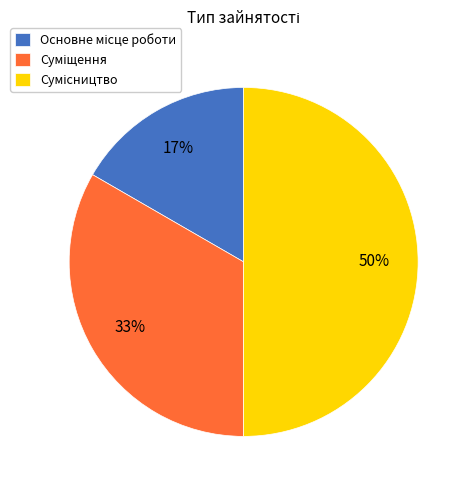

To the nearest percent, what is the average slice percentage?

33%